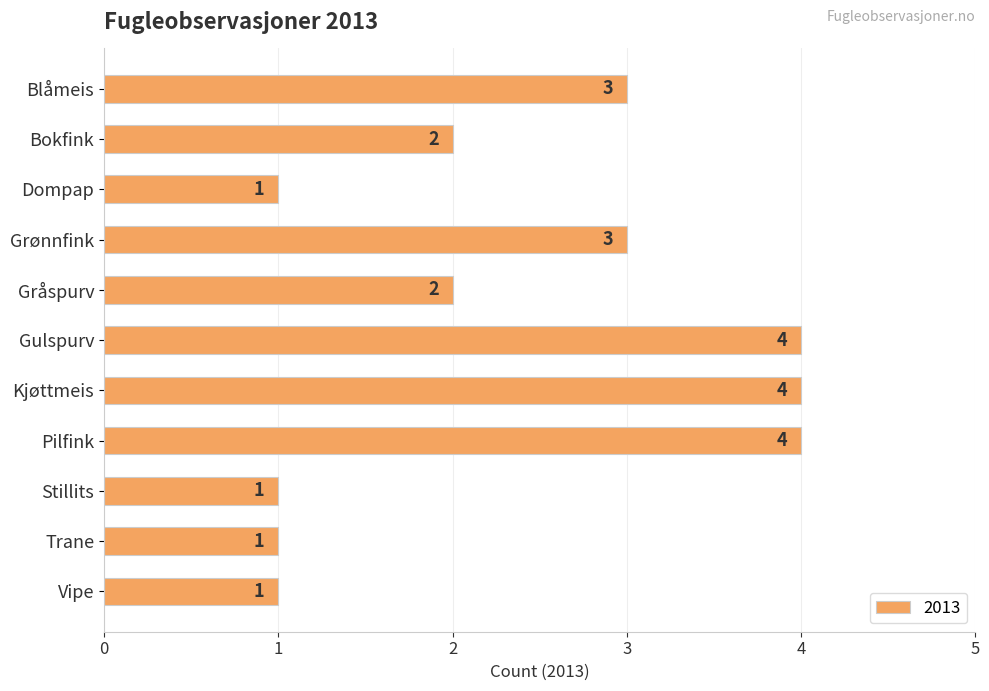

What is the difference between the values at Blåmeis and Bokfink?

1